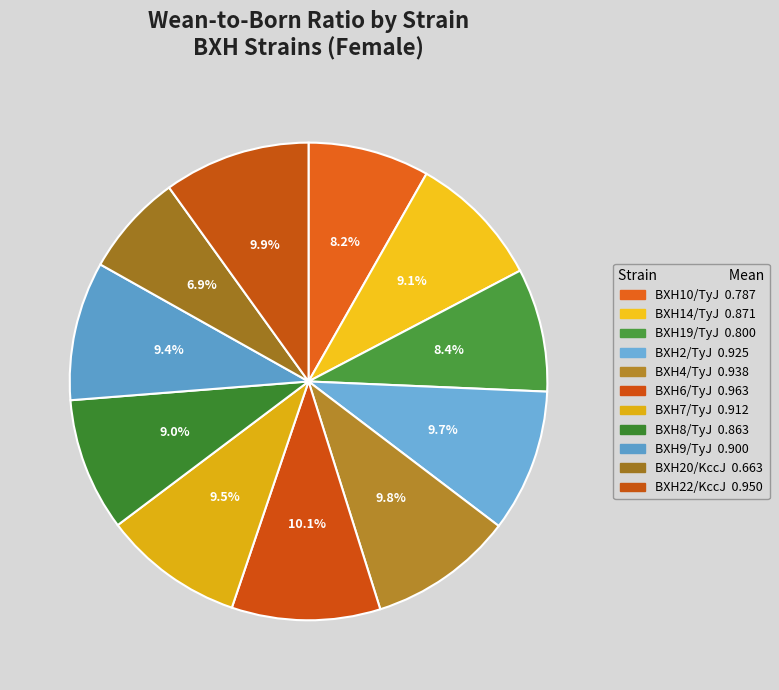

What is the change in value from BXH10/TyJ to BXH7/TyJ?

+0.1